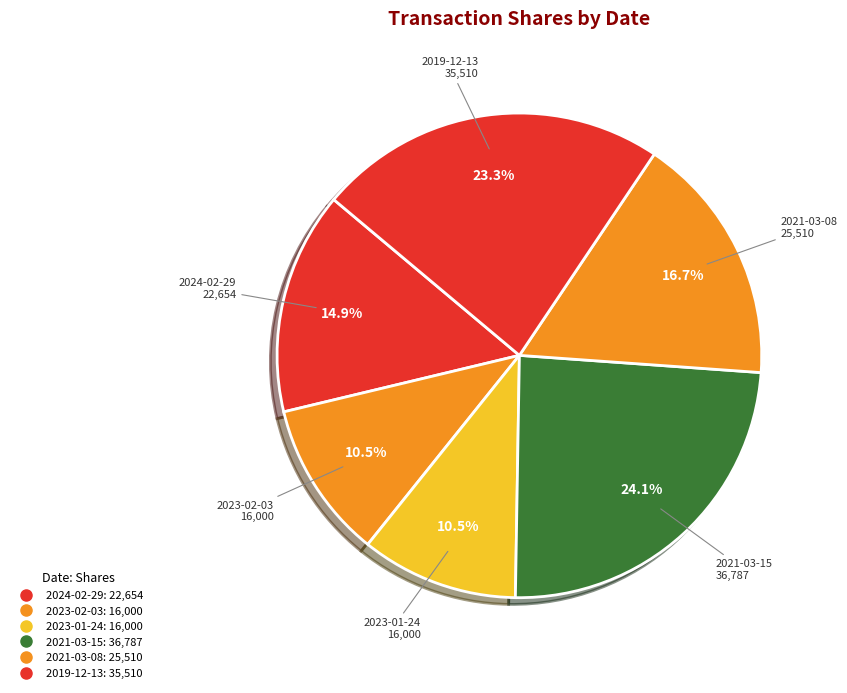

What is the ratio of the value at 2023-02-03 to the value at 2023-01-24?

1.0